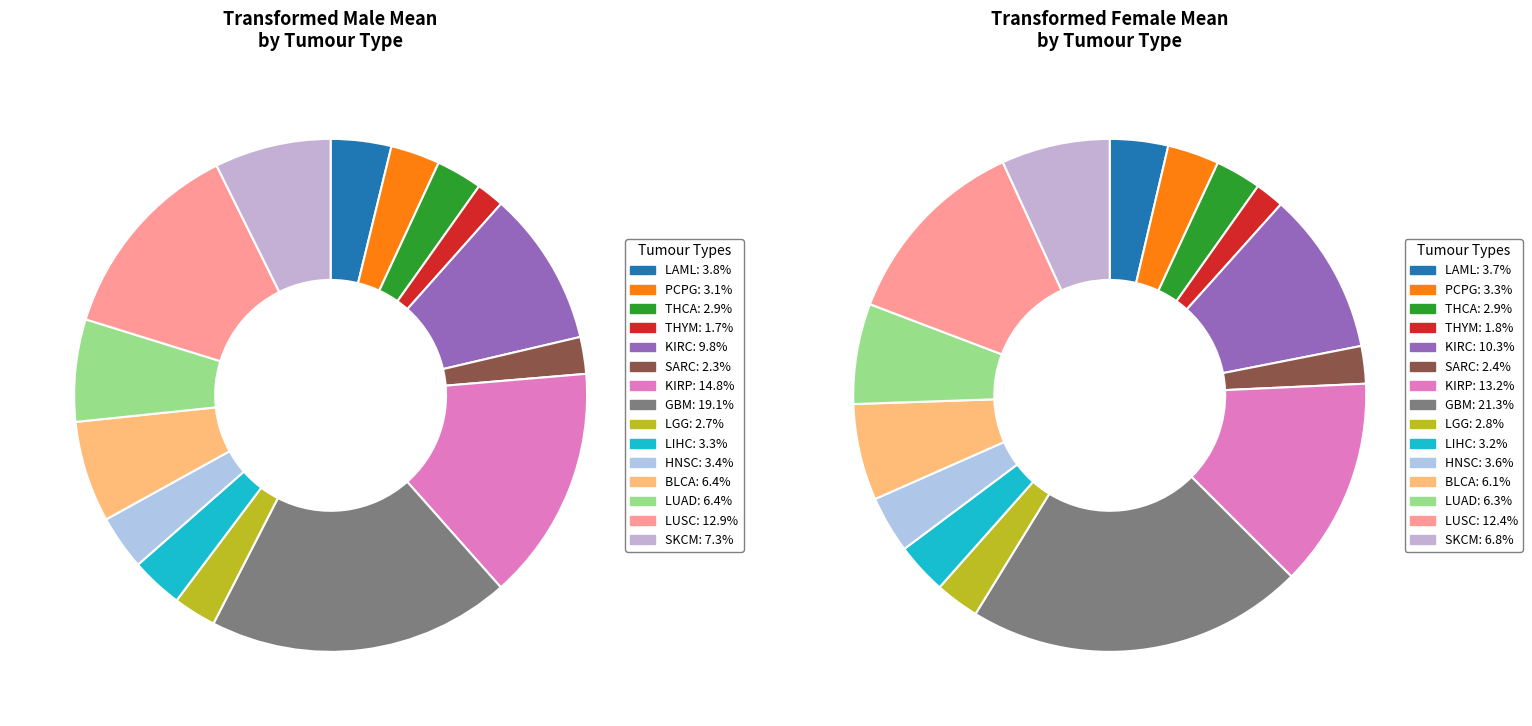

To the nearest percent, what percentage of the pie is SARC?

2%